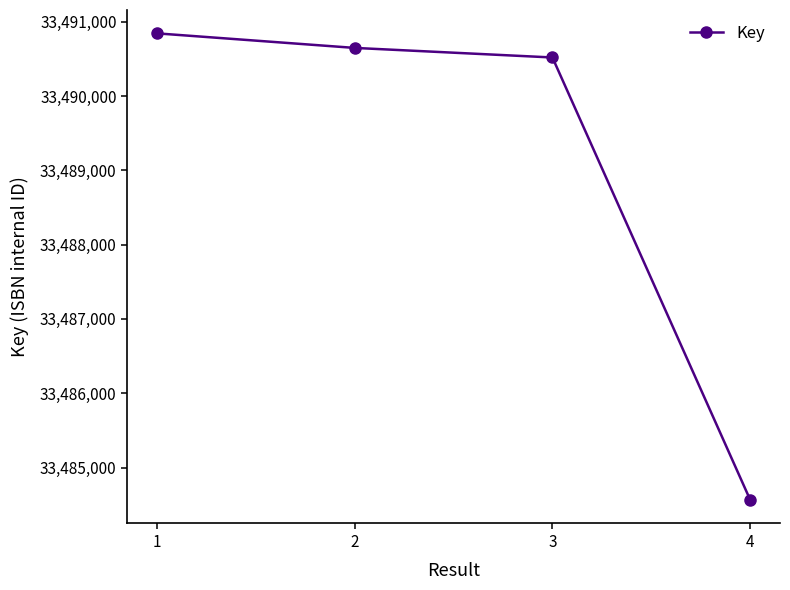

The value at 2 is 44046796. True or false?

False